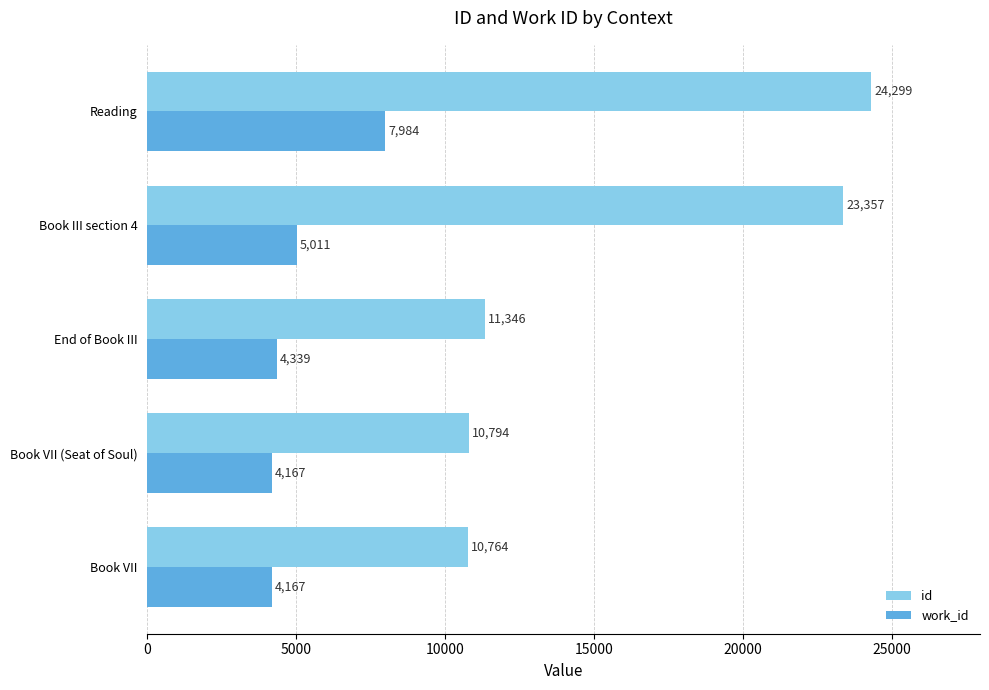

Is it true that id equals 30864 at Book III section 4?

False